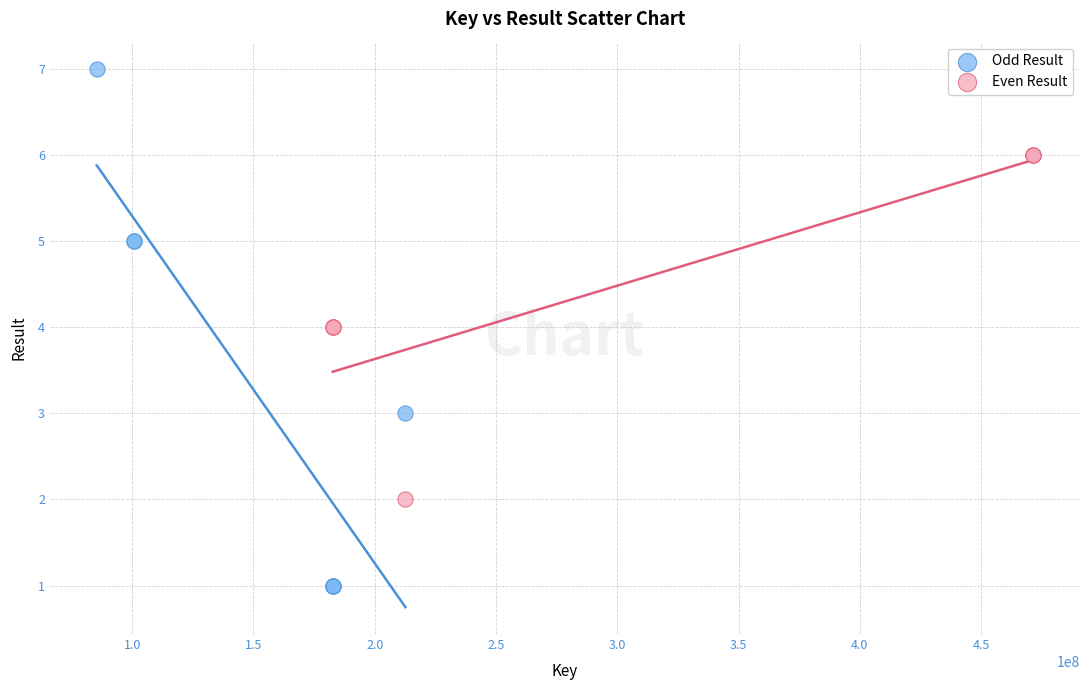

What are all the series names shown in the legend?

Odd Result, Even Result